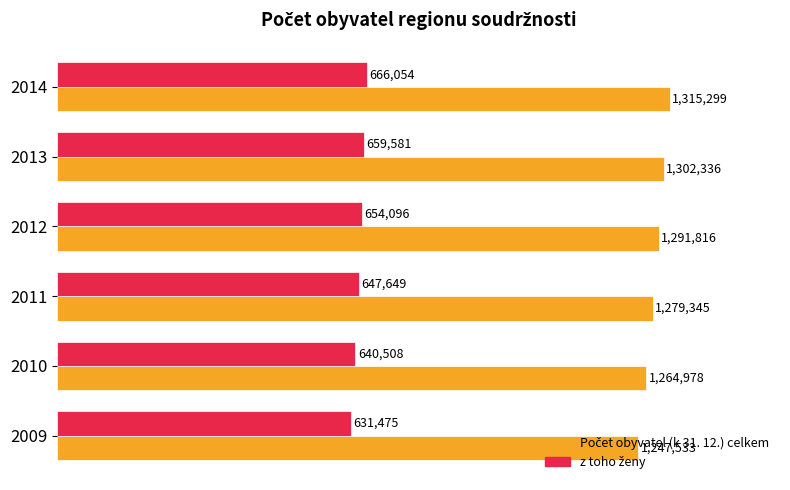

Reading right to left, transcribe all the data shown in this chart.

Počet obyvatel (k 31. 12.) celkem: 1315299	1302336	1291816	1279345	1264978	1247533
z toho ženy: 666054	659581	654096	647649	640508	631475